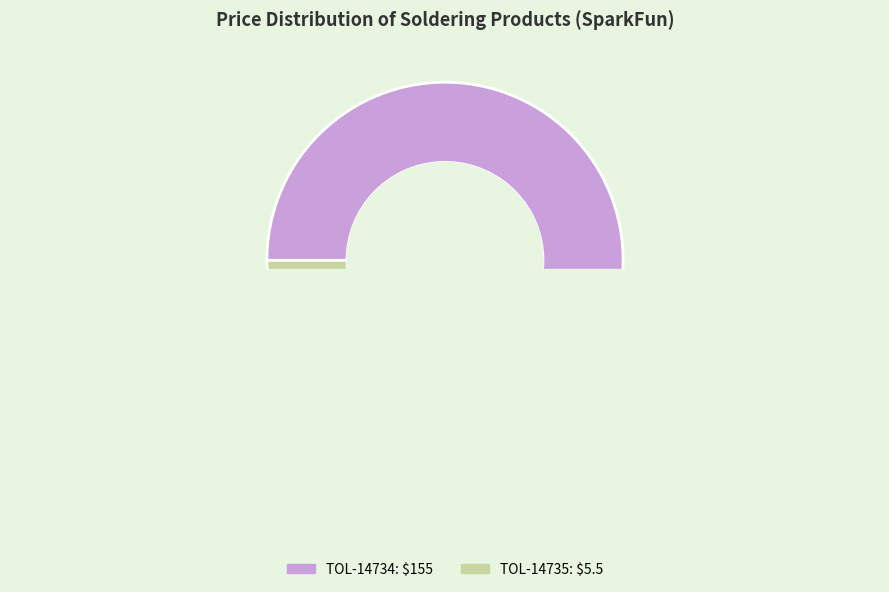

How many slices are in this pie chart?

2